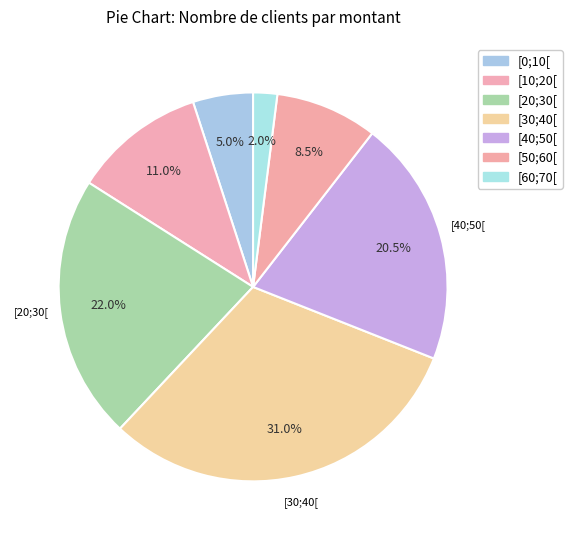

How many slices are in this pie chart?

7